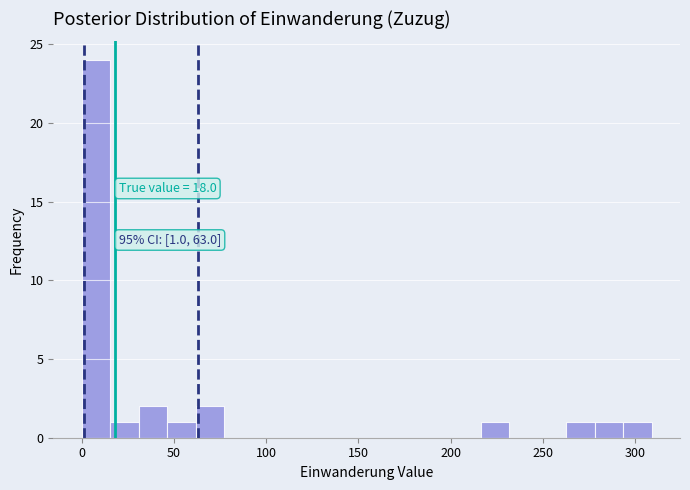

Around what value on the x-axis is the tallest bar? Give the approximate position of its centre, as read against the axis.

10